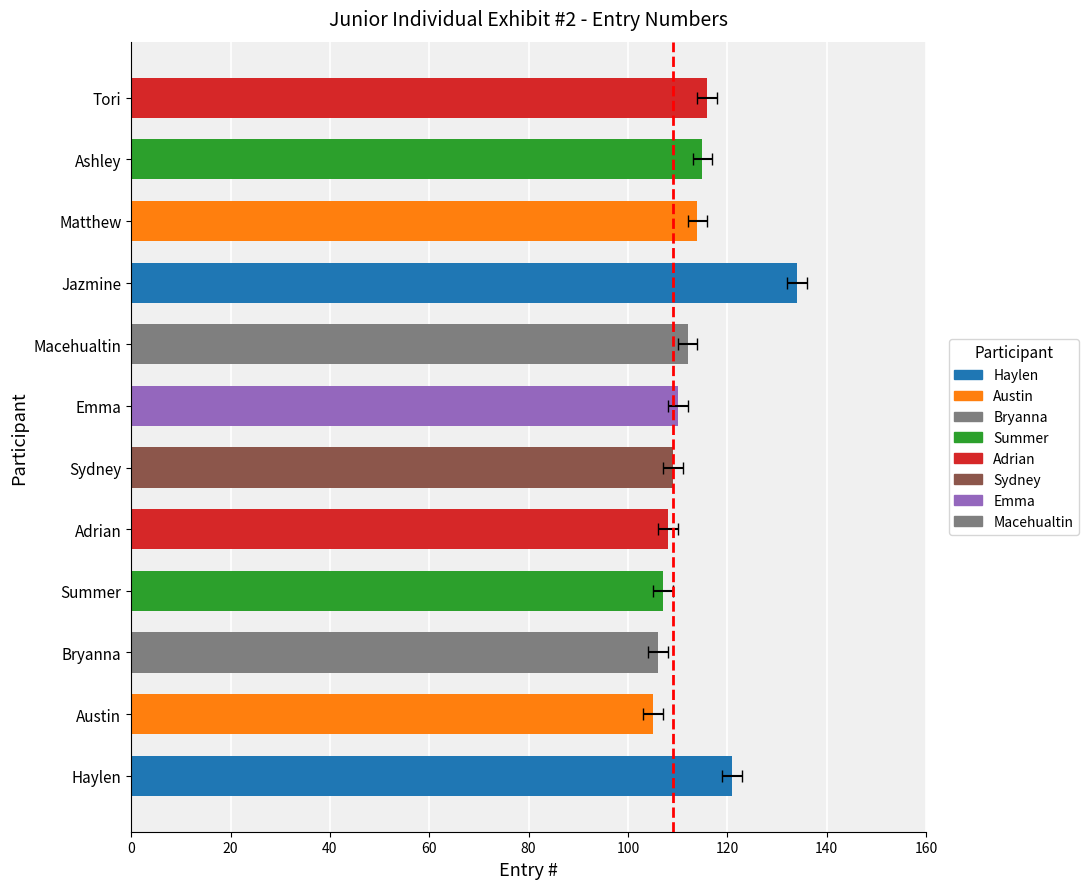

Read the value at Adrian, to the nearest 10.

110